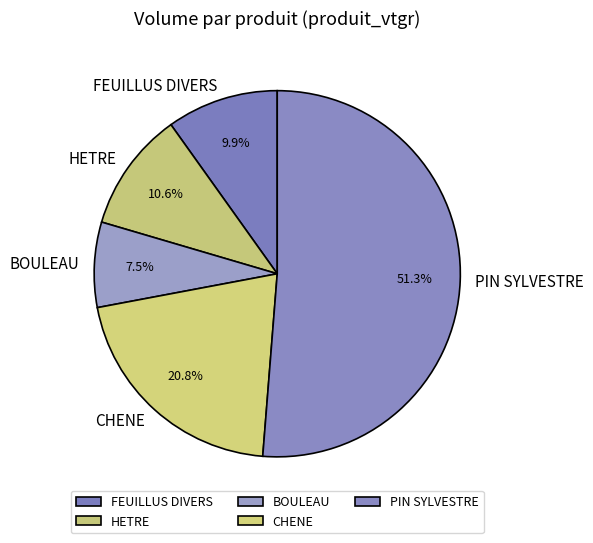

How many slices are in this pie chart?

5